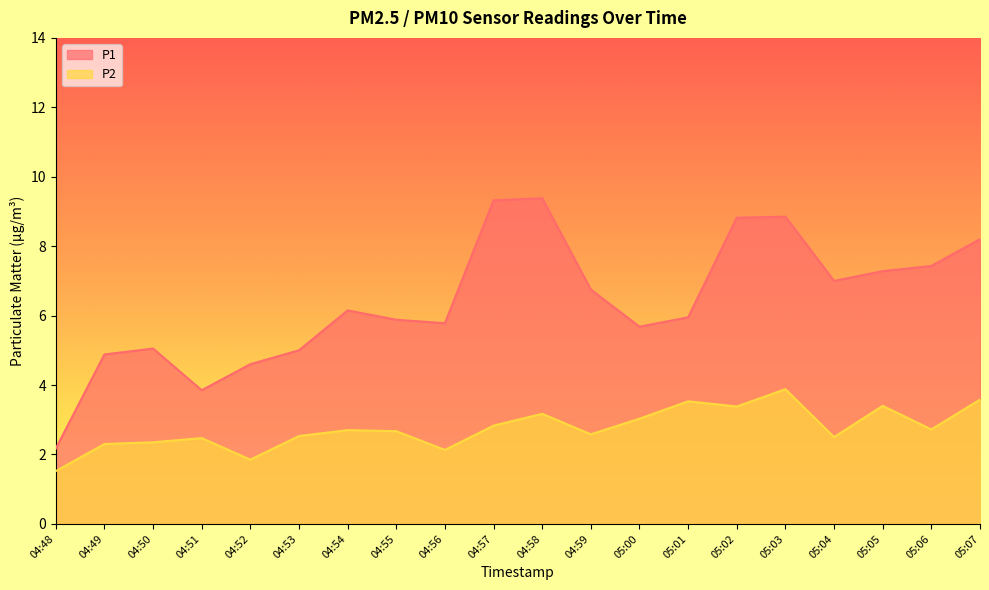

True or false: P1 and P2 cross at least once.

False